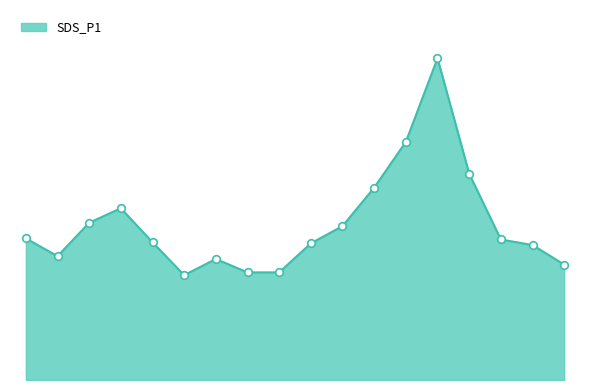

Is this an area chart (filled region under the line)?

Yes